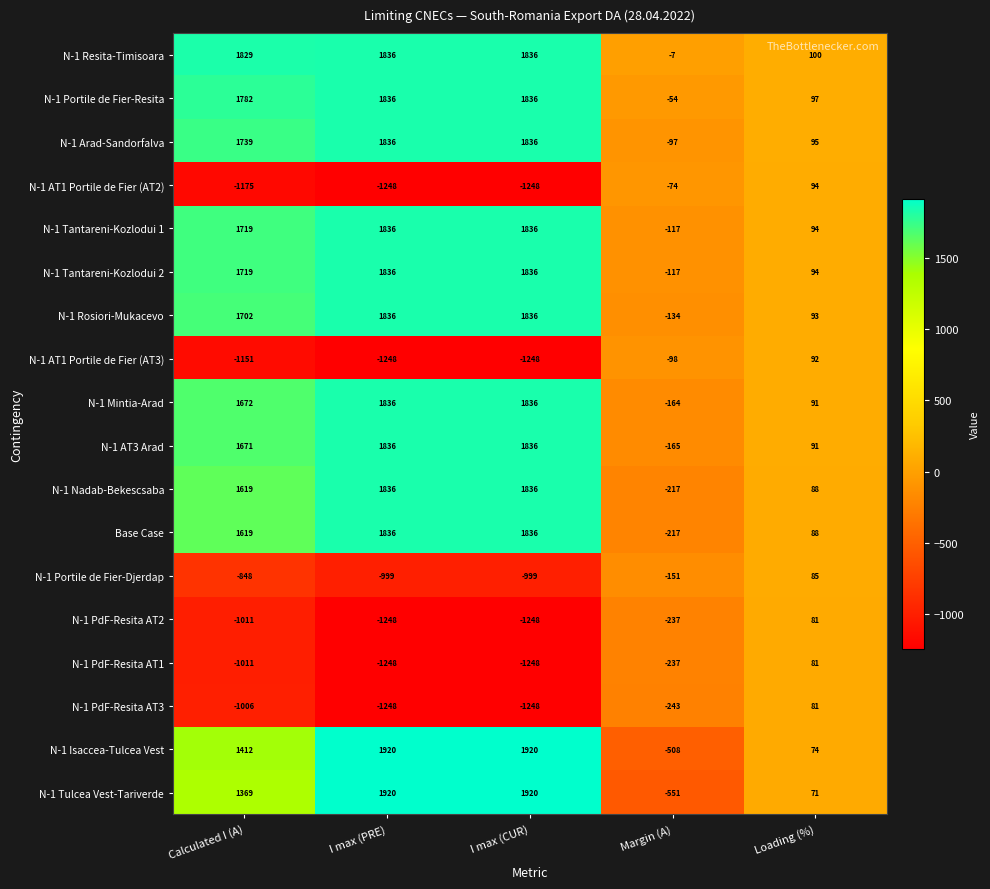

What is the sum of the N-1 AT3 Arad values at Loading (%) and I max (CUR)?

1927